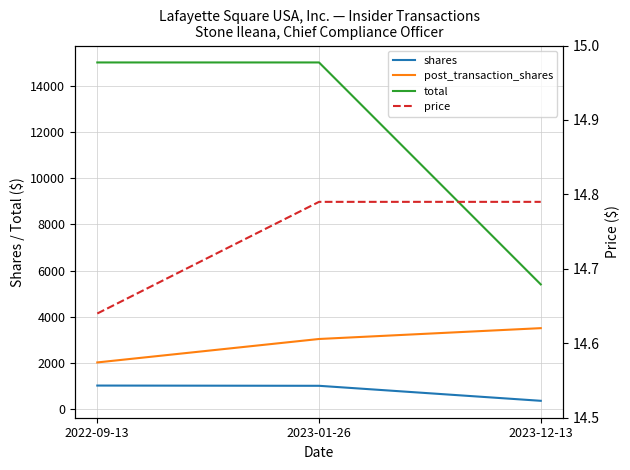

Reading right to left, transcribe all the data shown in this chart.

shares: 365.1	1014.2	1024.6
post_transaction_shares: 3507.6	3038.8	2024.6
total: 5400.0	15000.0	15000.0
price: 14.8	14.8	14.6